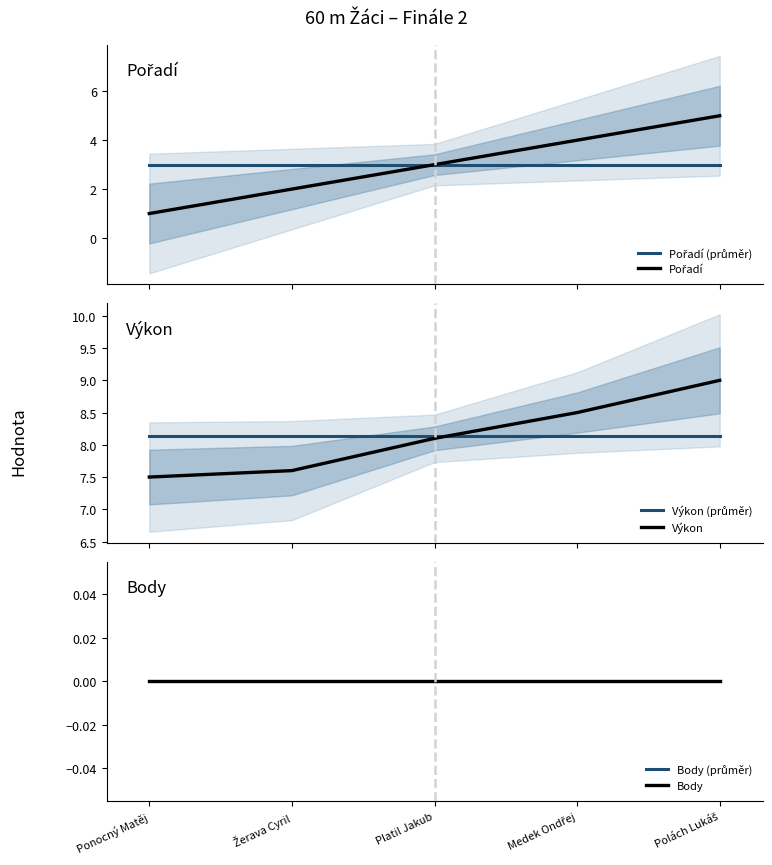

At which label is Výkon (průměr) closest to 8?

Ponocný Matěj